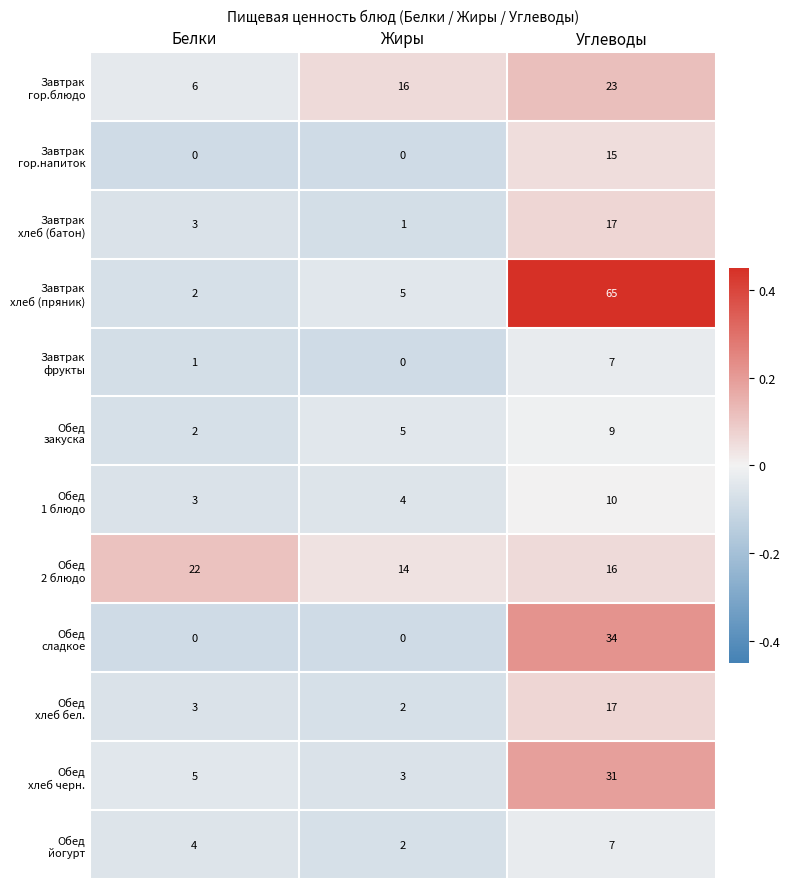

At how many categories does at least one series exceed 12?

3